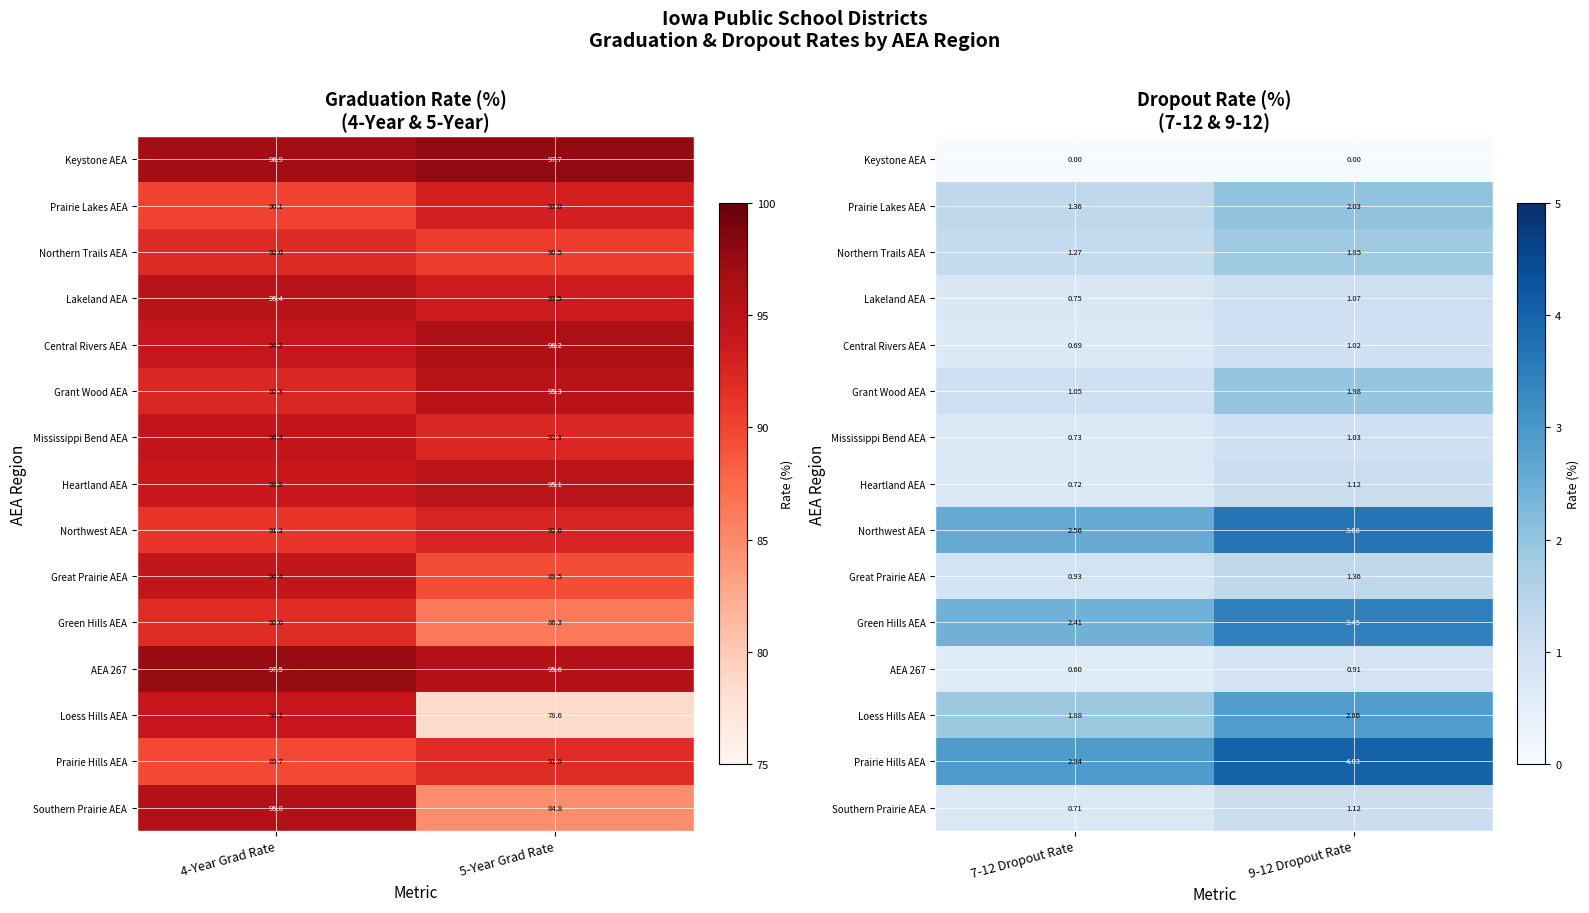

List the series in order of their peak value, lowest first.

Keystone AEA, AEA 267, Central Rivers AEA, Mississippi Bend AEA, Lakeland AEA, Heartland AEA, Southern Prairie AEA, Great Prairie AEA, Northern Trails AEA, Grant Wood AEA, Prairie Lakes AEA, Loess Hills AEA, Green Hills AEA, Northwest AEA, Prairie Hills AEA